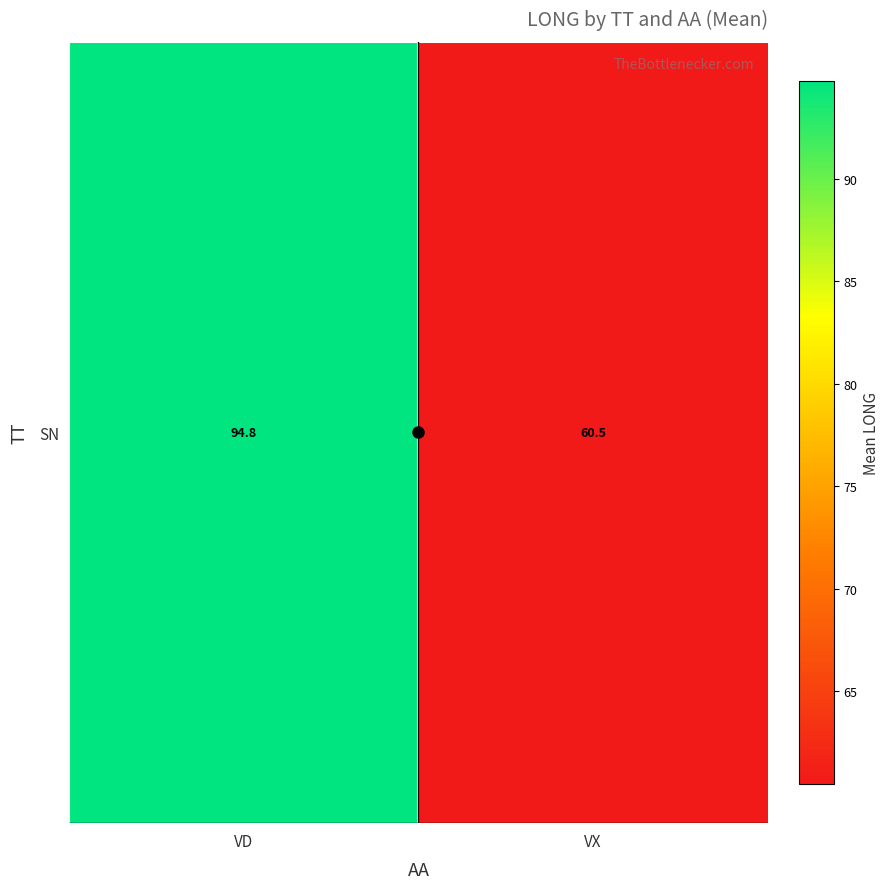

How many distinct data groups are displayed?

1